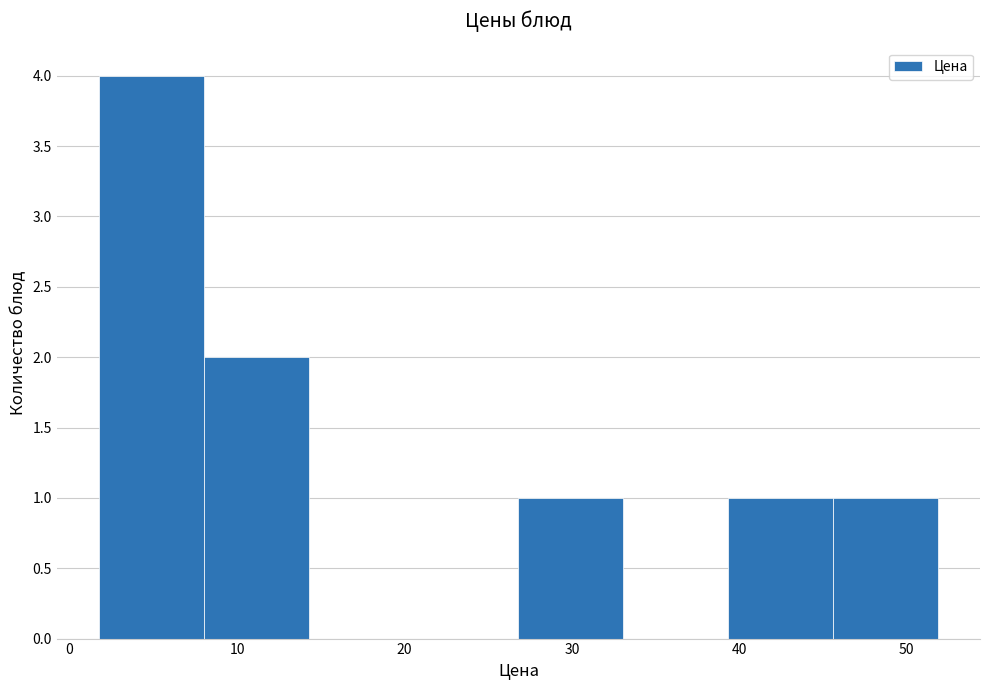

Reading left to right, transcribe this chart: for each bar, give the range it covers on the x-axis and its height. Neither the bar edges nor the heights are printed on the chart, so give them approximately, as read against the axes.

2 to 8: 4
8 to 14: 2
14 to 21: 0
21 to 27: 0
27 to 33: 1
33 to 39: 0
39 to 46: 1
46 to 52: 1